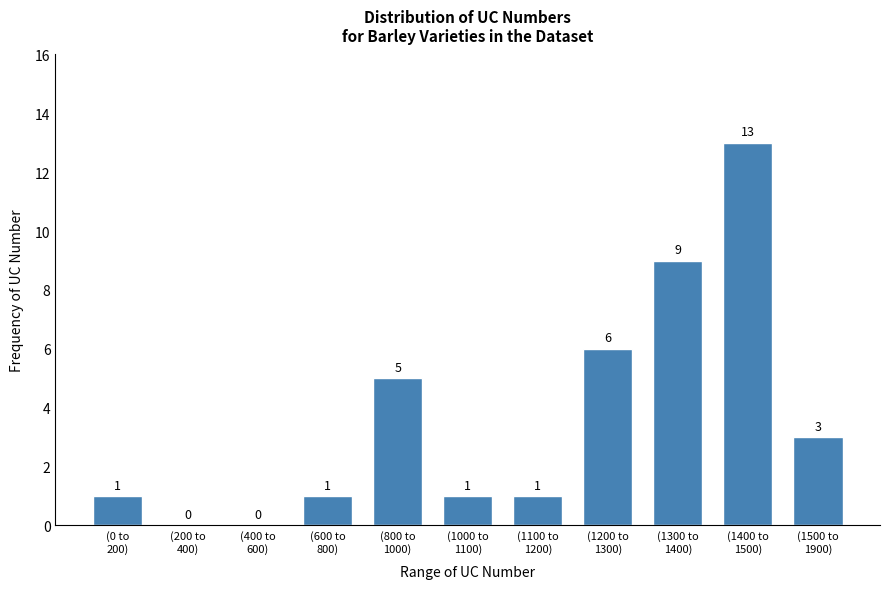

What is the maximum value shown in the chart?

13